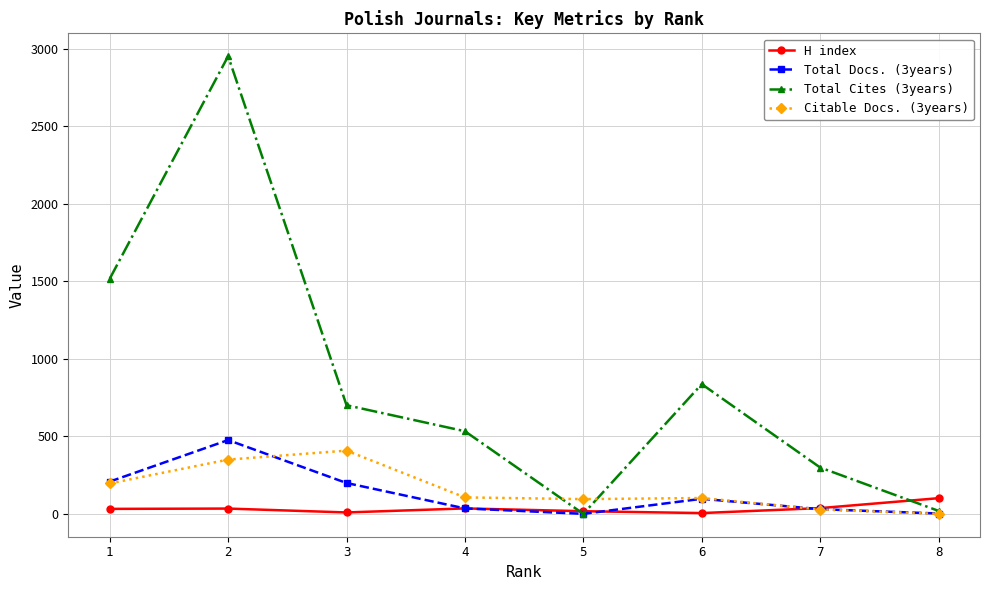

Which series has the largest range (max minus min)?

Total Cites (3years)